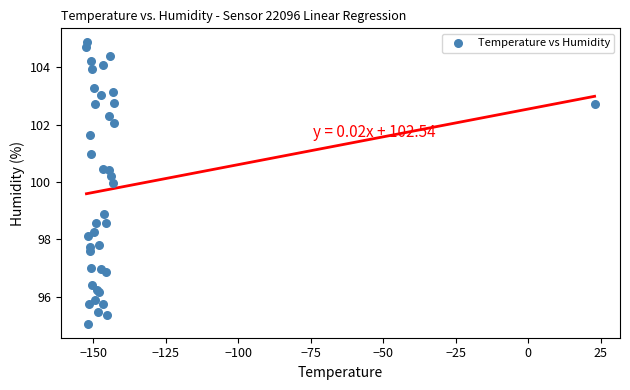

What Y value in the scatter plot is closest to 99?

98.9